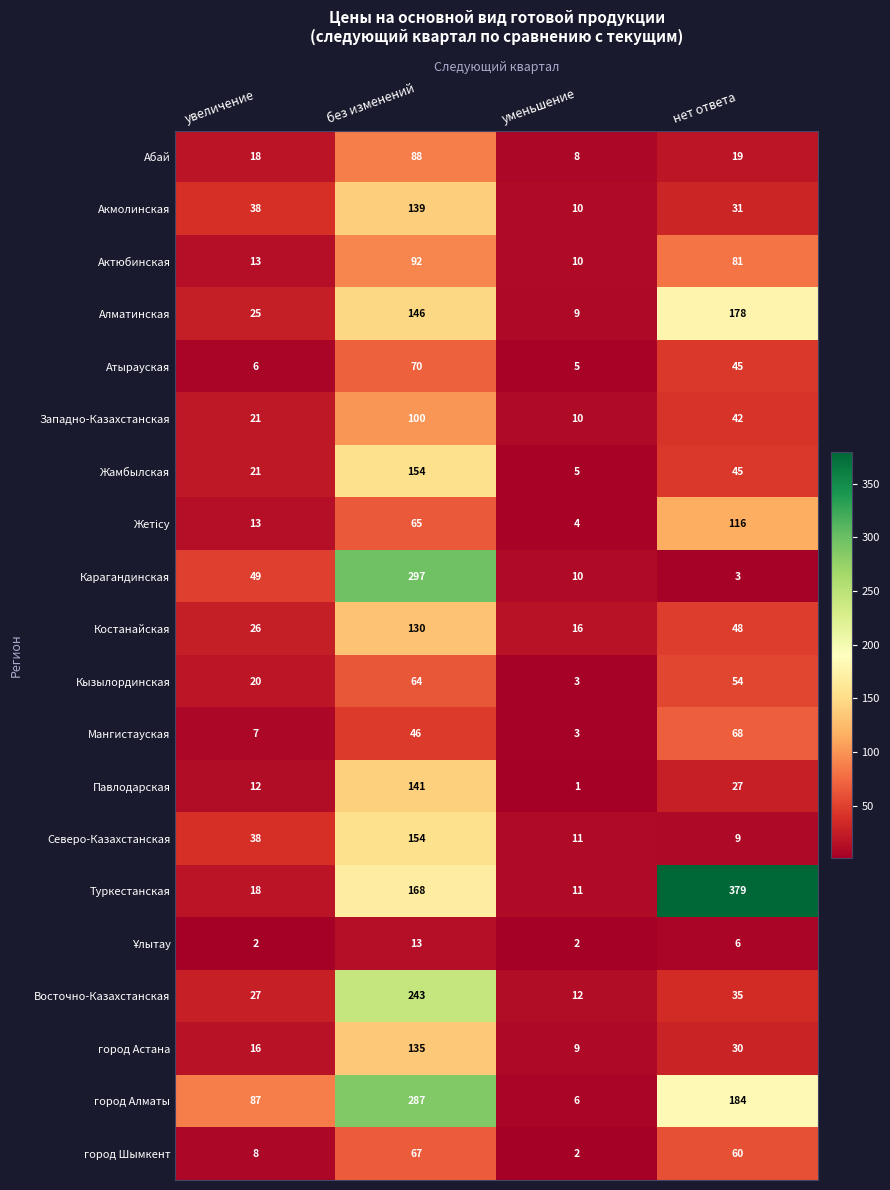

Is it true that город Шымкент equals 4 at увеличение?

False